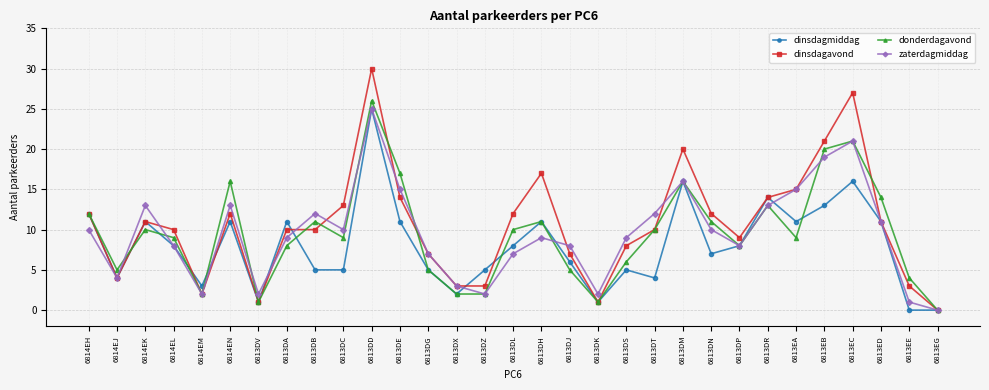

Reading left to right, transcribe all the data shown in this chart.

dinsdagmiddag: 6814EH=12	6814EJ=4	6814EK=11	6814EL=8	6814EM=3	6814EN=11	6813DV=1	6813DA=11	6813DB=5	6813DC=5	6813DD=25	6813DE=11	6813DG=5	6813DX=2	6813DZ=5	6813DL=8	6813DH=11	6813DJ=6	6813DK=1	6813DS=5	6813DT=4	6813DM=16	6813DN=7	6813DP=8	6813DR=14	6813EA=11	6813EB=13	6813EC=16	6813ED=11	6813EE=0	6813EG=0
dinsdagavond: 6814EH=12	6814EJ=4	6814EK=11	6814EL=10	6814EM=2	6814EN=12	6813DV=1	6813DA=10	6813DB=10	6813DC=13	6813DD=30	6813DE=14	6813DG=7	6813DX=3	6813DZ=3	6813DL=12	6813DH=17	6813DJ=7	6813DK=1	6813DS=8	6813DT=10	6813DM=20	6813DN=12	6813DP=9	6813DR=14	6813EA=15	6813EB=21	6813EC=27	6813ED=11	6813EE=3	6813EG=0
donderdagavond: 6814EH=12	6814EJ=5	6814EK=10	6814EL=9	6814EM=2	6814EN=16	6813DV=1	6813DA=8	6813DB=11	6813DC=9	6813DD=26	6813DE=17	6813DG=5	6813DX=2	6813DZ=2	6813DL=10	6813DH=11	6813DJ=5	6813DK=1	6813DS=6	6813DT=10	6813DM=16	6813DN=11	6813DP=8	6813DR=13	6813EA=9	6813EB=20	6813EC=21	6813ED=14	6813EE=4	6813EG=0
zaterdagmiddag: 6814EH=10	6814EJ=4	6814EK=13	6814EL=8	6814EM=2	6814EN=13	6813DV=2	6813DA=9	6813DB=12	6813DC=10	6813DD=25	6813DE=15	6813DG=7	6813DX=3	6813DZ=2	6813DL=7	6813DH=9	6813DJ=8	6813DK=2	6813DS=9	6813DT=12	6813DM=16	6813DN=10	6813DP=8	6813DR=13	6813EA=15	6813EB=19	6813EC=21	6813ED=11	6813EE=1	6813EG=0